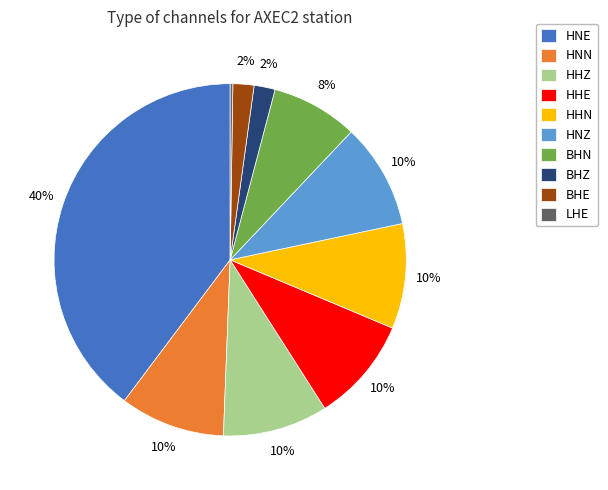

To the nearest percent, what percentage of the pie is HHZ?

10%